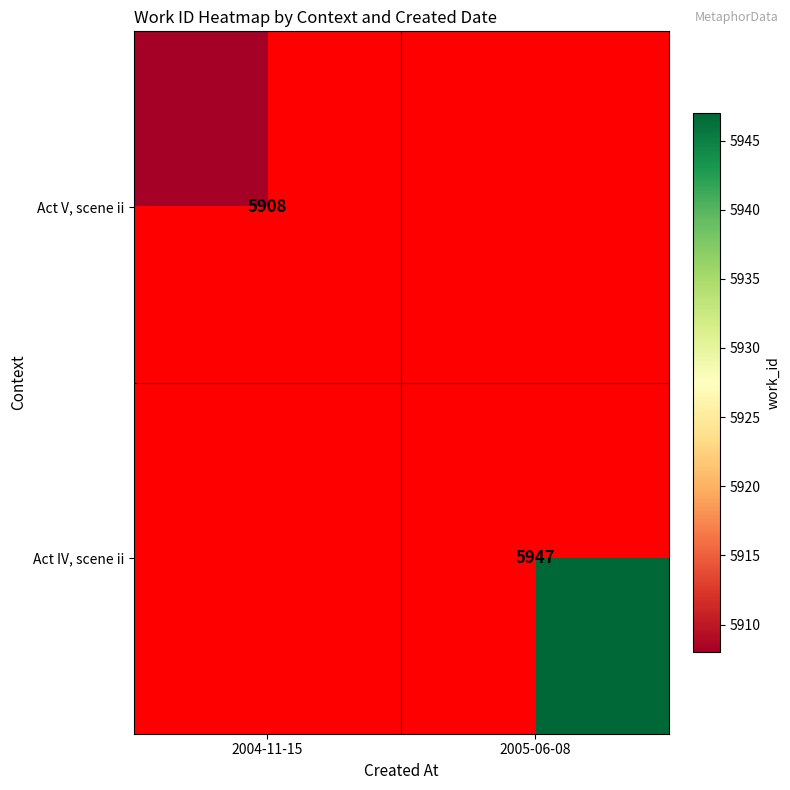

Count the number of categories in the chart.

2